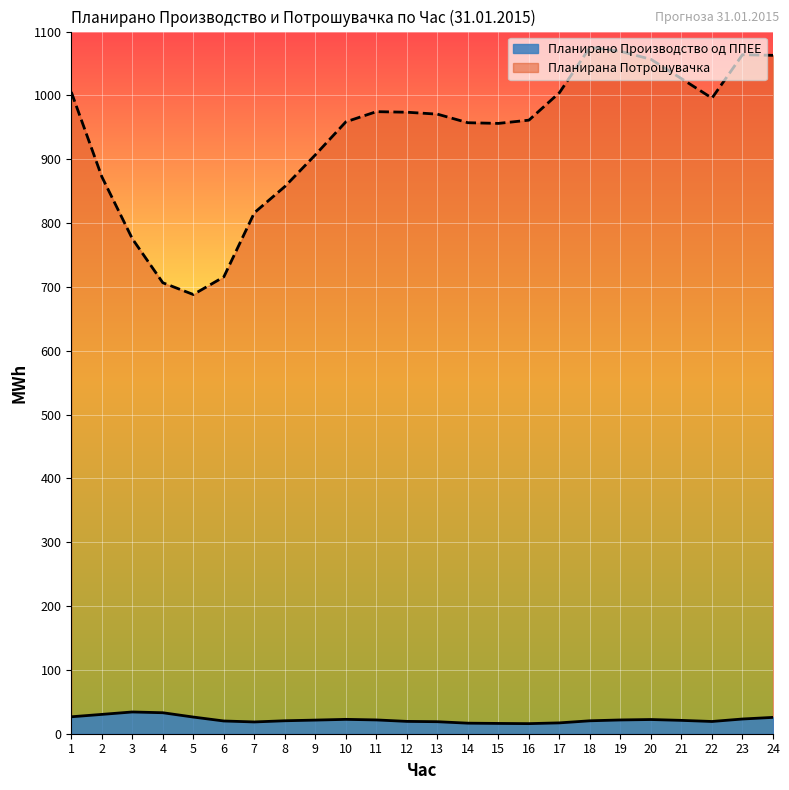

How many series are shown in this chart?

2